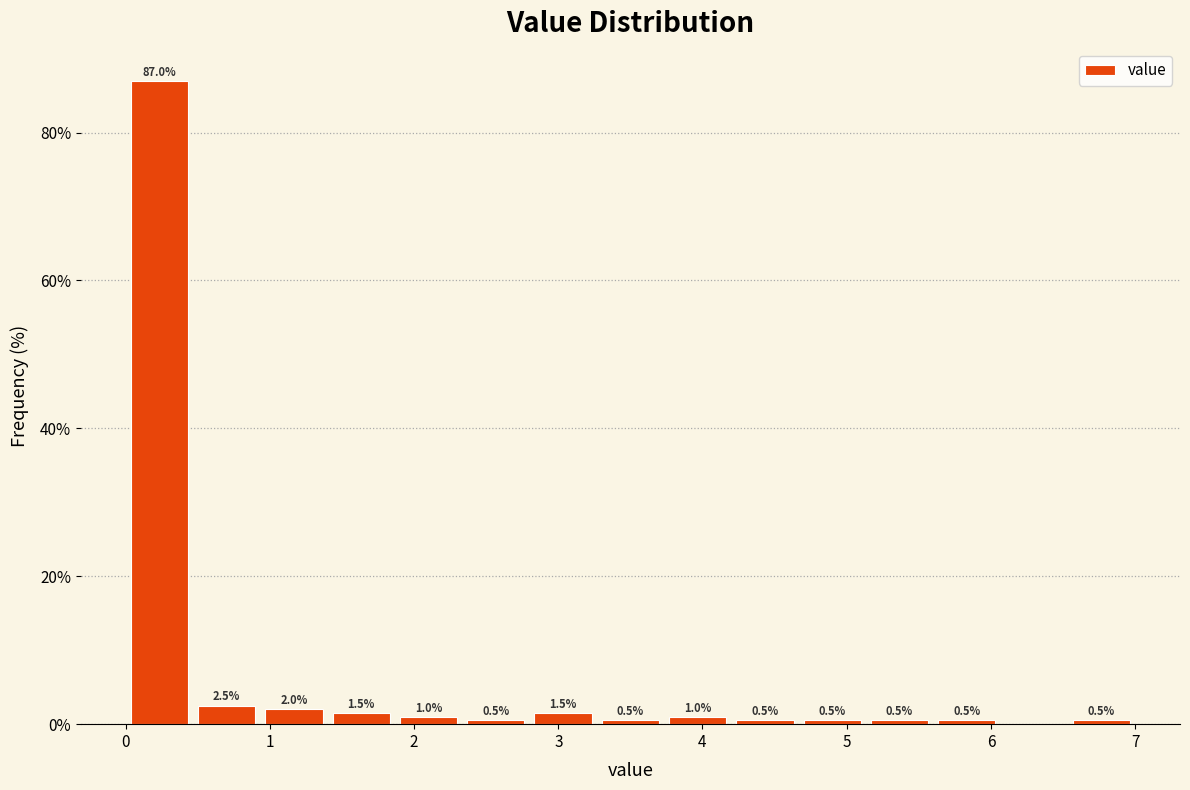

Over which range of the x-axis is the bar tallest?

0.0 to 0.5